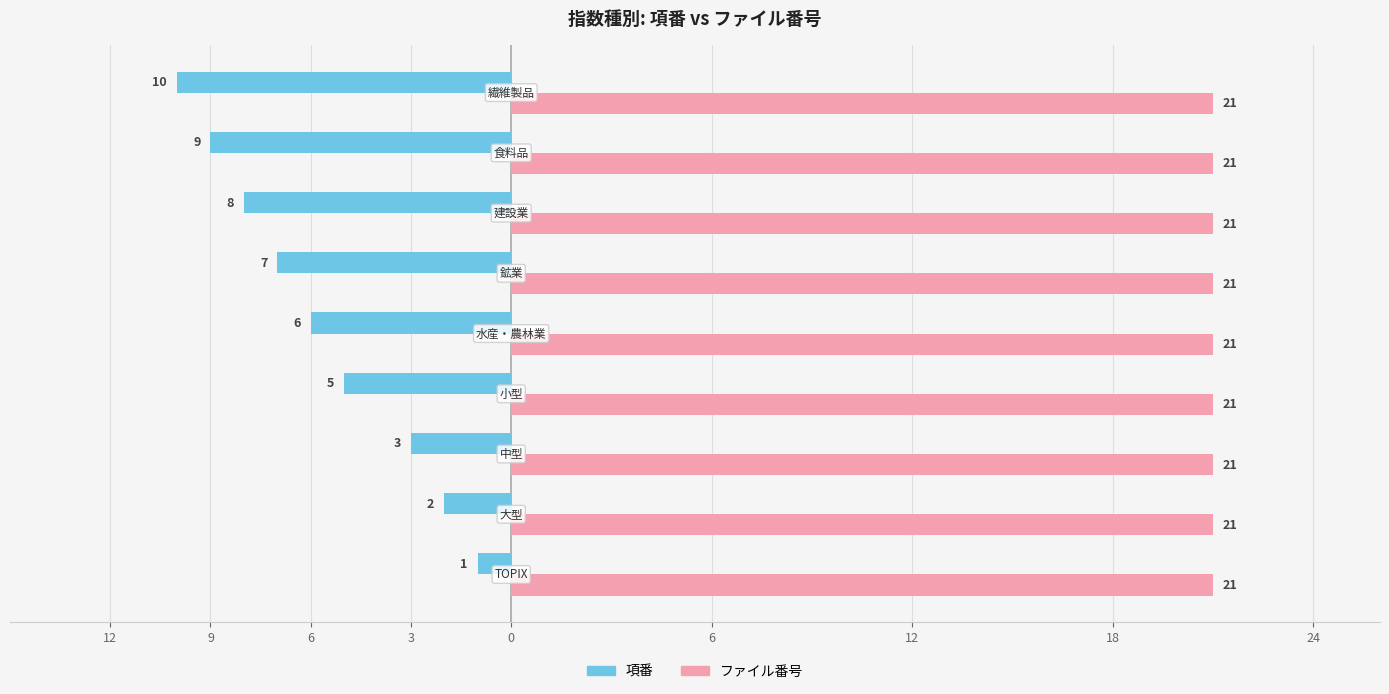

What is the difference between the maximum and minimum values in the 項番 series?

9.0